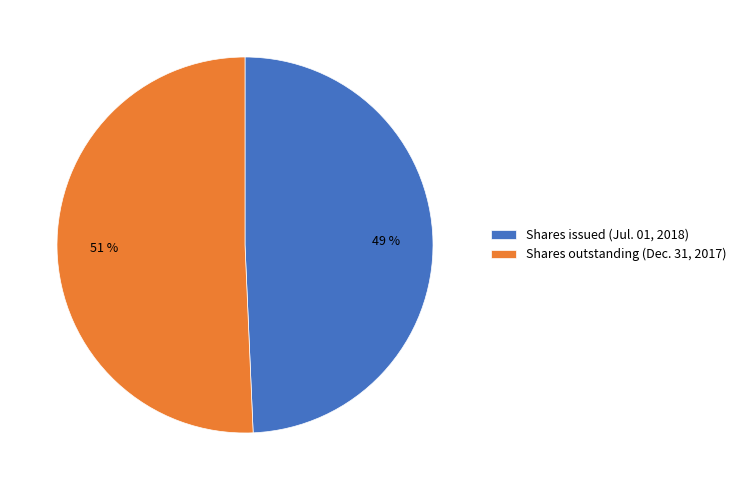

How many slices are in this pie chart?

2